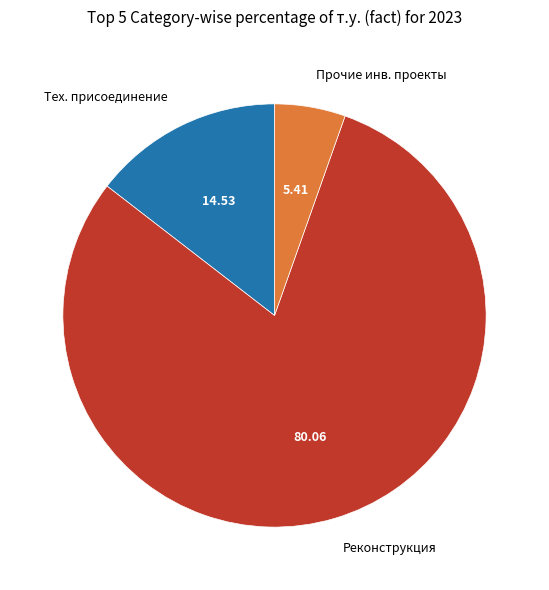

Does Прочие инв. проекты represent more than half of the total?

No